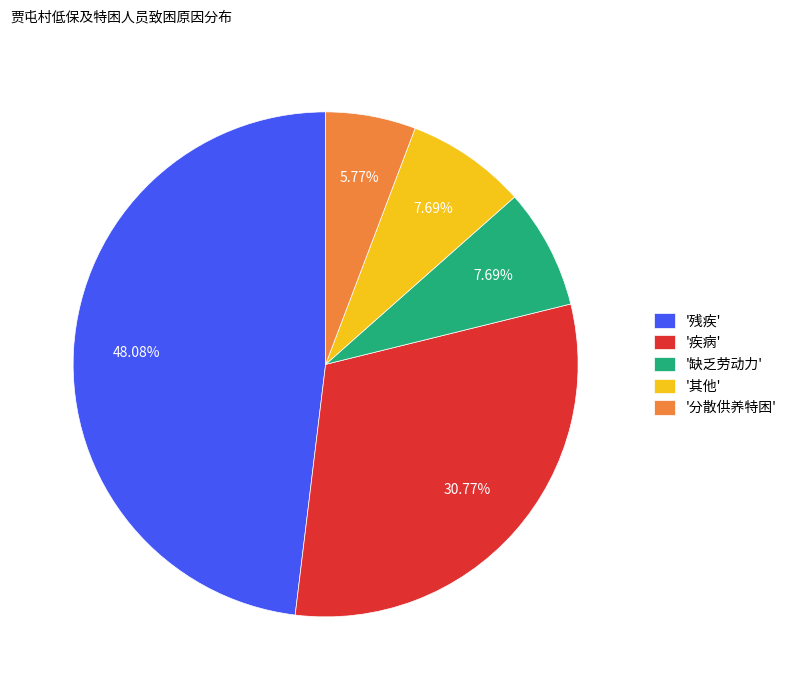

How many slices are in this pie chart?

5